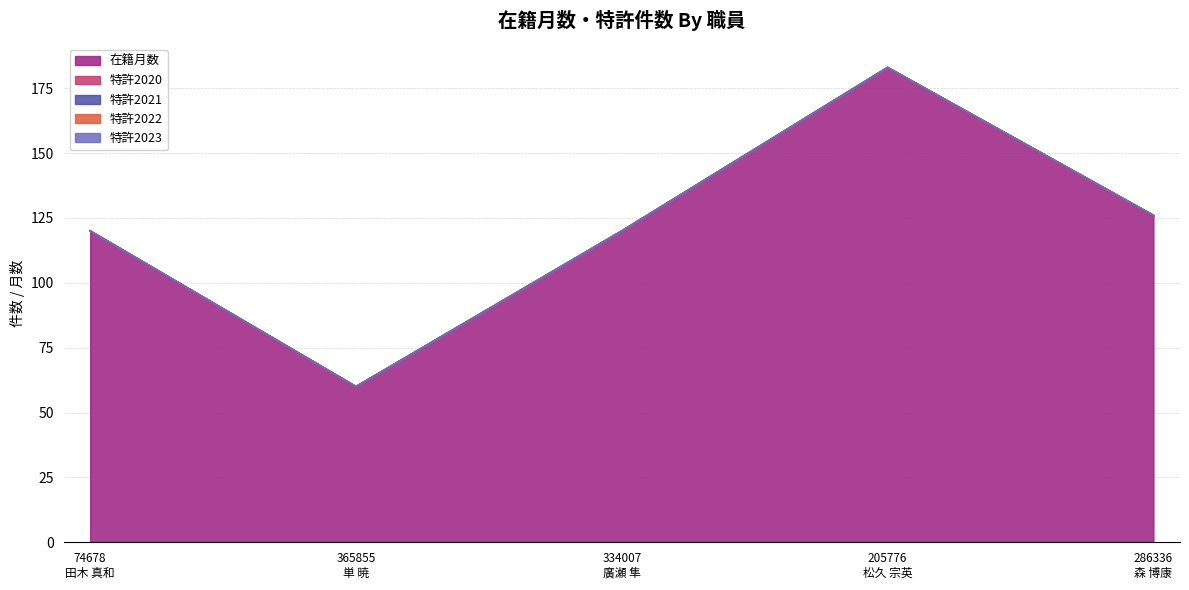

Is the value of 特許2021 at 286336
森 博康 greater than the value of 在籍月数 at 74678
田木 真和?

No